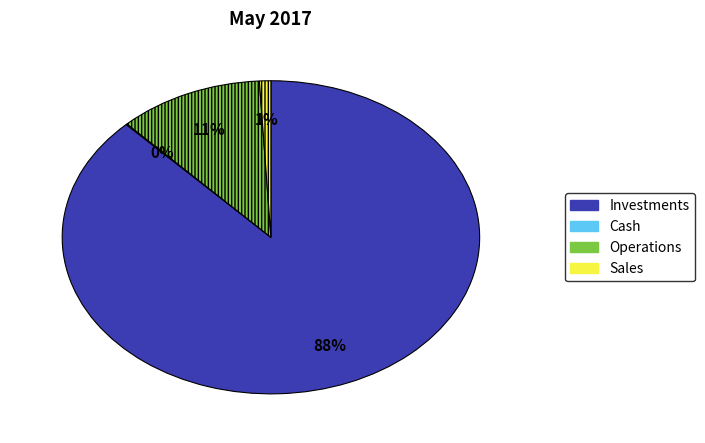

What is the largest slice in the pie chart?

Investments